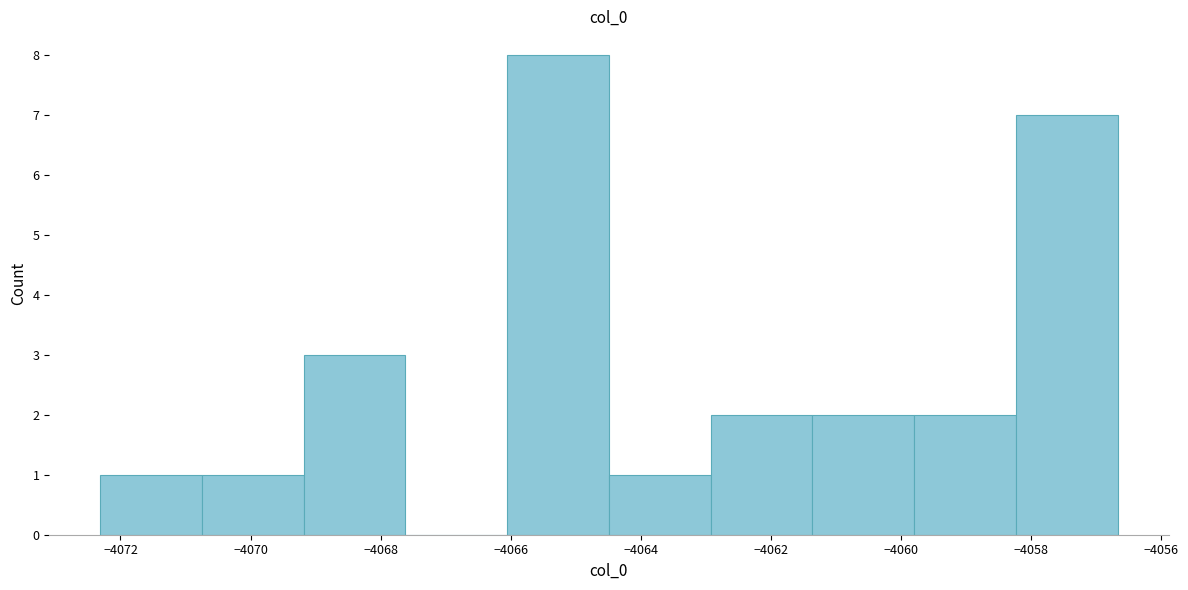

Which range on the x-axis has the tallest bar?

-4066.0 to -4064.4